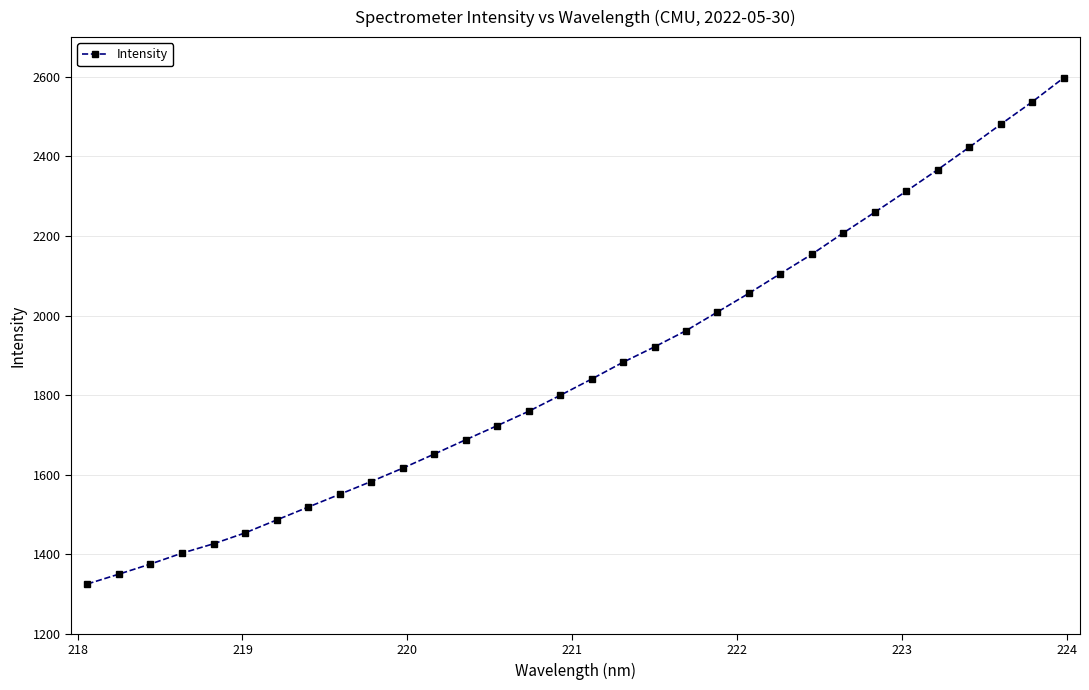

What is the maximum value shown in the chart?

2597.3